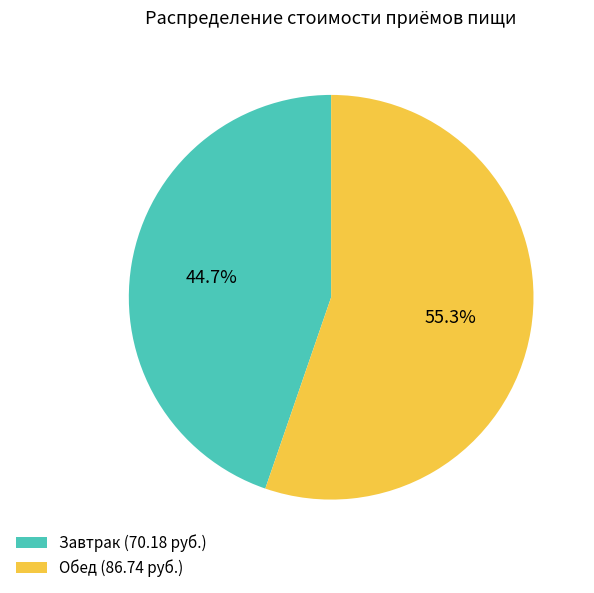

The Обед slice represents 44% of the pie. True or false?

False